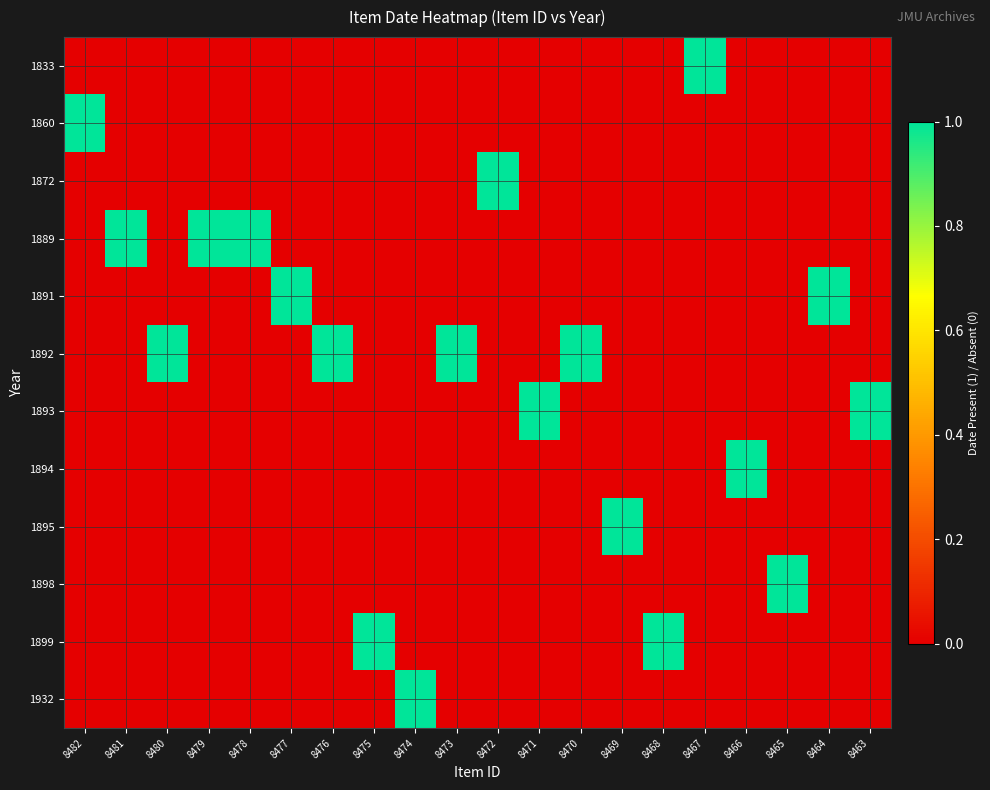

At which category is the sum across all series the highest?

8482